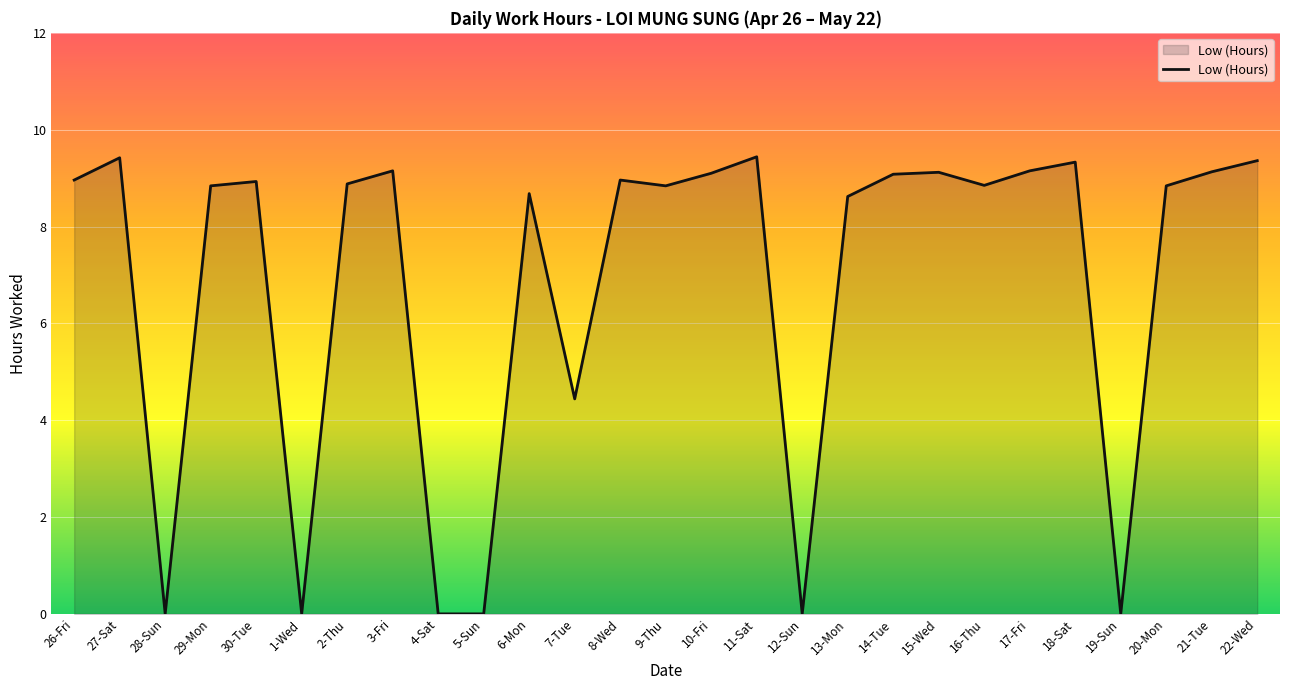

Where is the data nearest to the value 4?

7-Tue